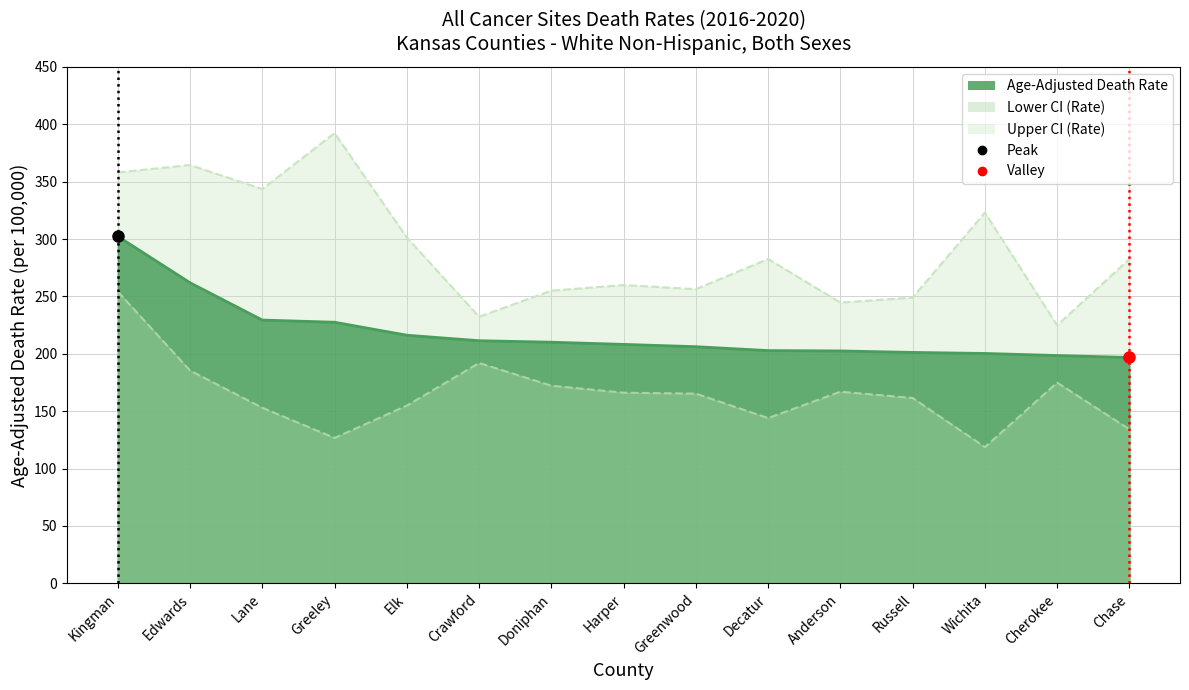

What is the average value of the Upper CI (Rate) series?

291.3